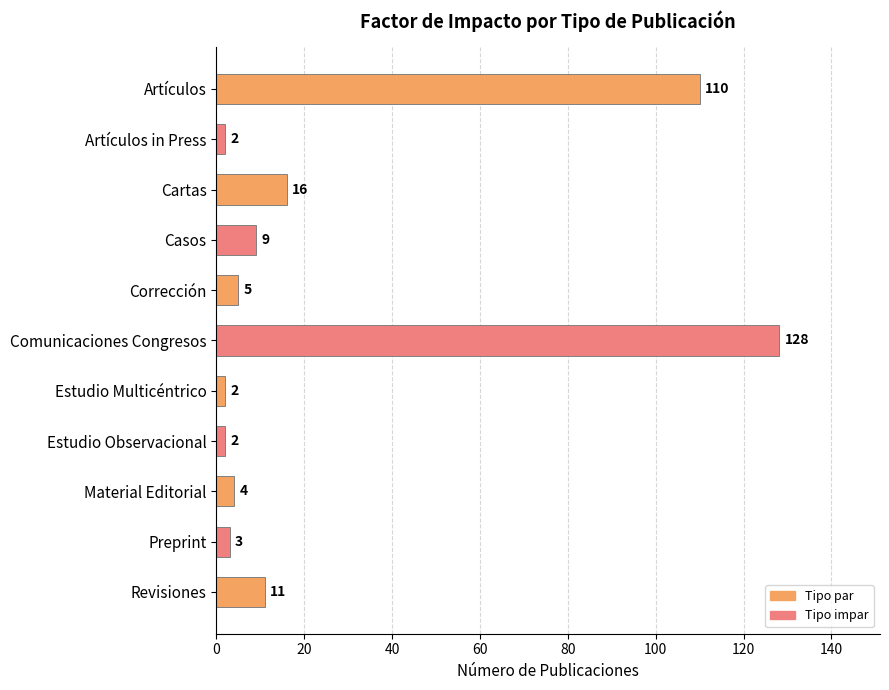

At which category does the chart reach its peak across all series?

Comunicaciones Congresos